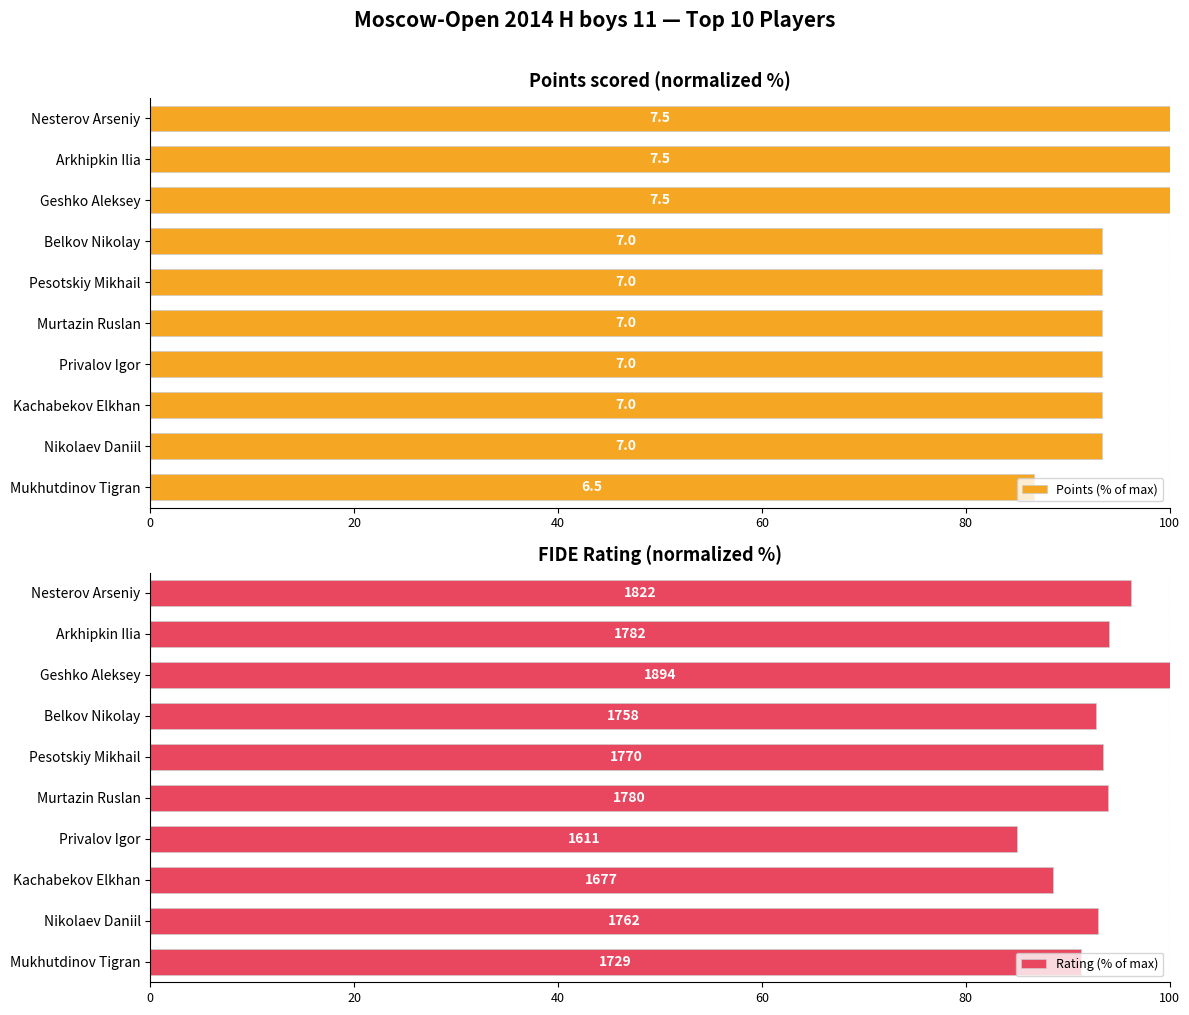

Which series has the largest total across all categories?

Points (% of max)